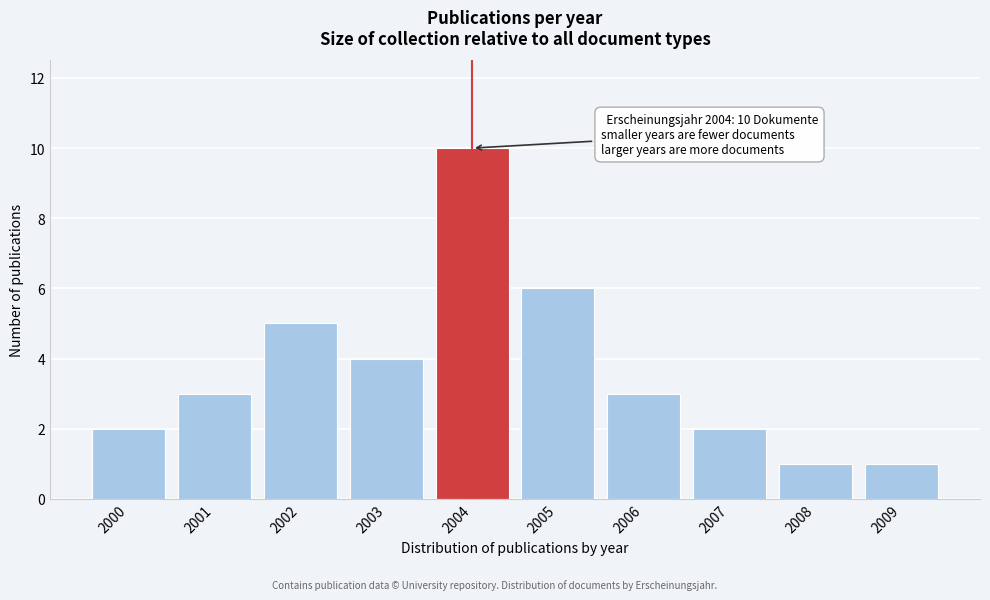

Reading left to right, extract all data points from this chart.

2	3	5	4	10	6	3	2	1	1